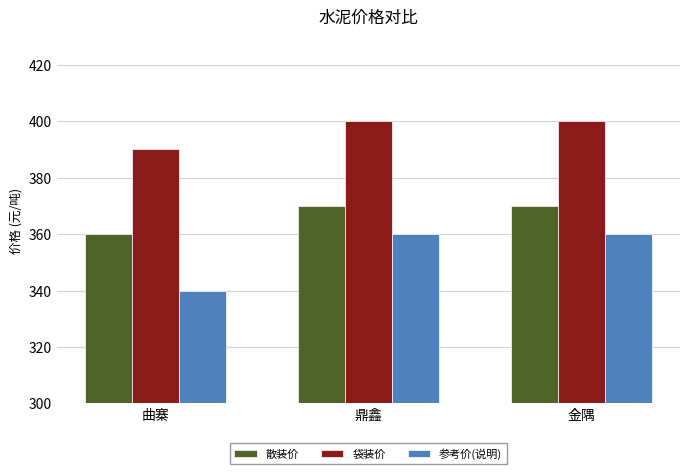

Does the chart contain any negative values?

No